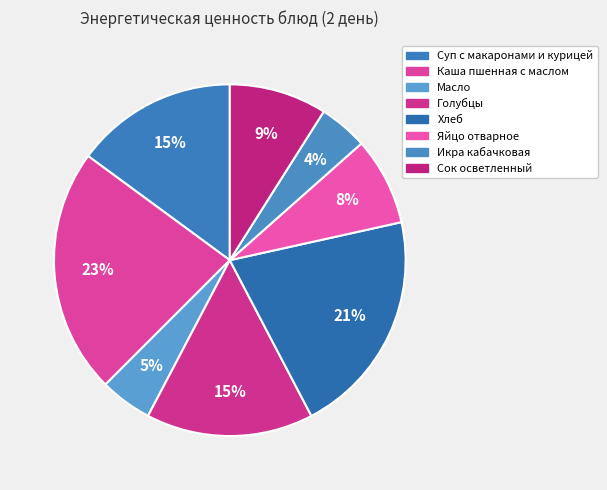

Is it true that Яйцо отварное is 1% of the pie?

False